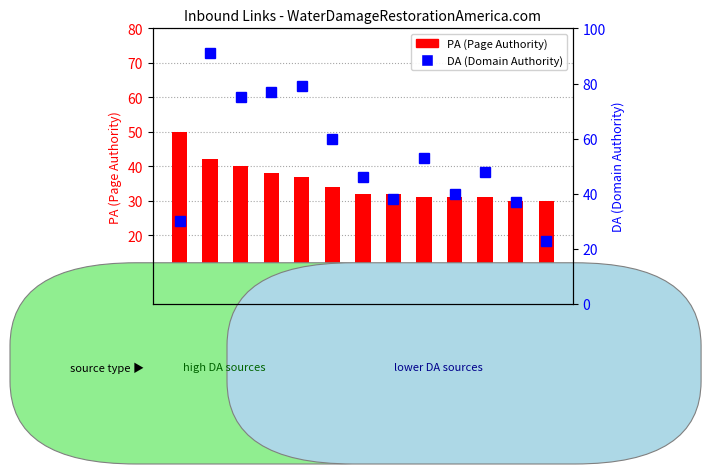

Reading left to right, extract all data points from this chart.

PA (Page Authority): theglobe.net=50	listings.homestead.com=42	blogs.publishersweekly.com=40	www.merchantcircle.com=38	local.yahoo.com=37	78-69-18-135.tbcn.telia.com=34	viesearch.com=32	www.bizhwy.com=32	www.media.onlineprnews.com=31	www.bunity.com=31	fishybb.something-fishy.org=31	hotvsnot.com=30	theglobe.org=30
DA (Domain Authority): theglobe.net=30	listings.homestead.com=91	blogs.publishersweekly.com=75	www.merchantcircle.com=77	local.yahoo.com=79	78-69-18-135.tbcn.telia.com=60	viesearch.com=46	www.bizhwy.com=38	www.media.onlineprnews.com=53	www.bunity.com=40	fishybb.something-fishy.org=48	hotvsnot.com=37	theglobe.org=23